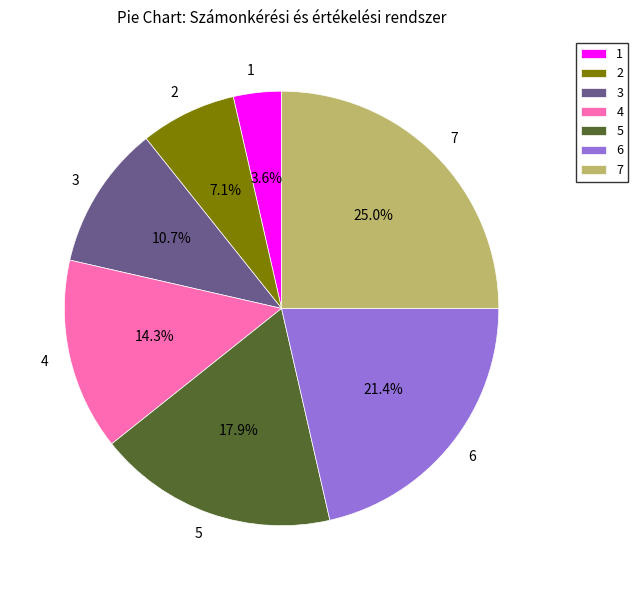

True or false: 3 accounts for 11% of the total.

True